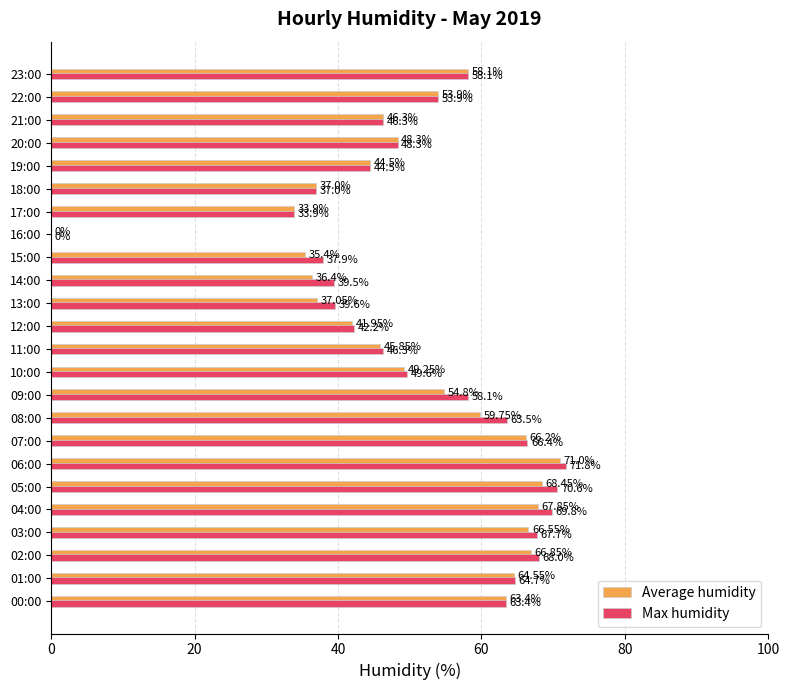

Which series has the largest total across all categories?

Max humidity